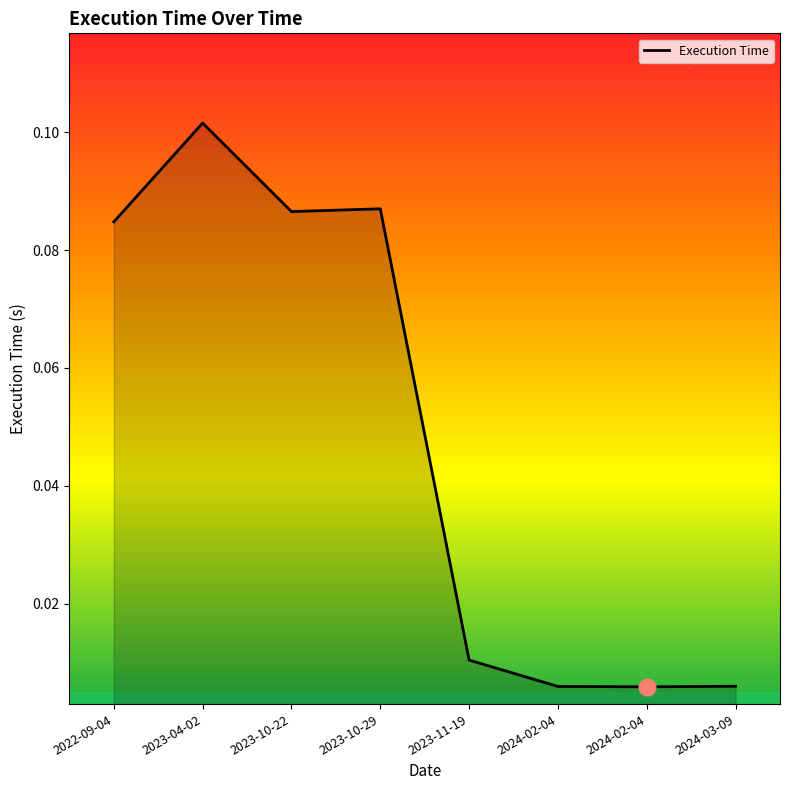

At which category does the chart reach its peak across all series?

2023-04-02